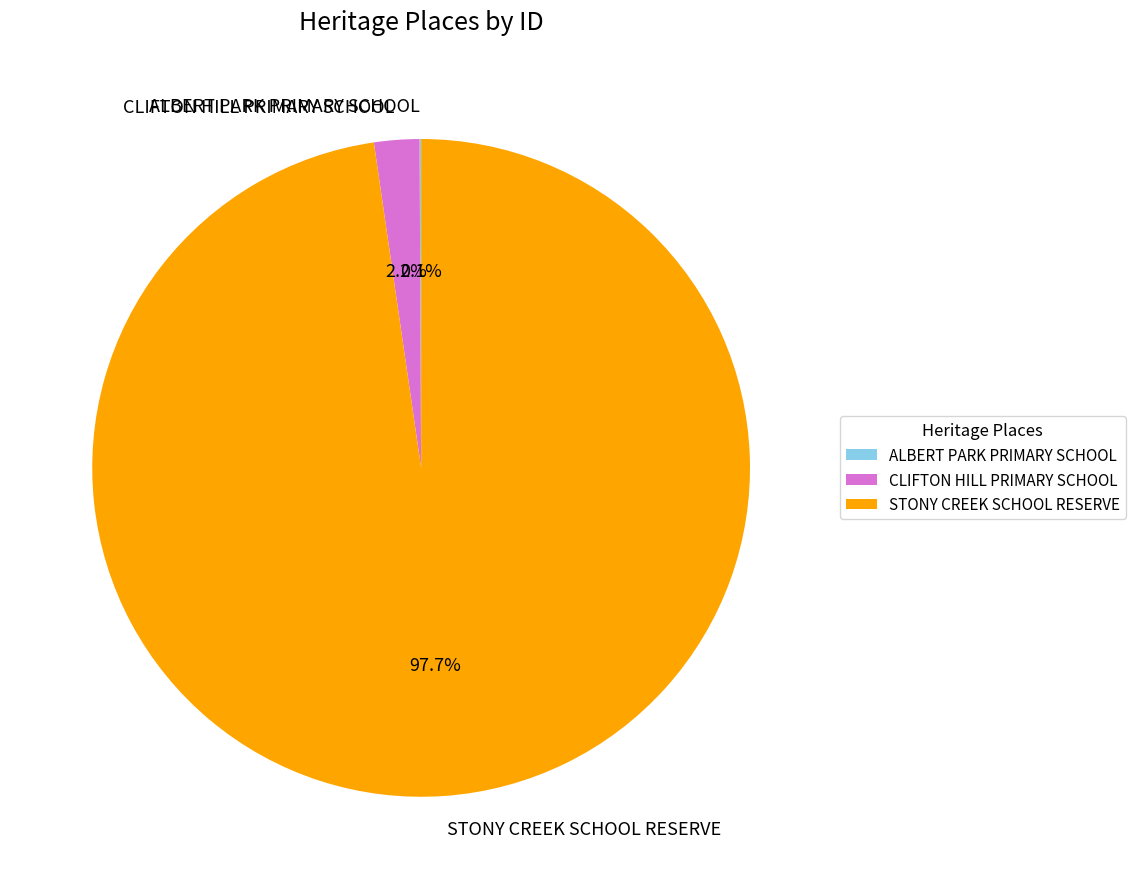

Combined, what portion of the pie is STONY CREEK SCHOOL RESERVE and CLIFTON HILL PRIMARY SCHOOL?

99.9%